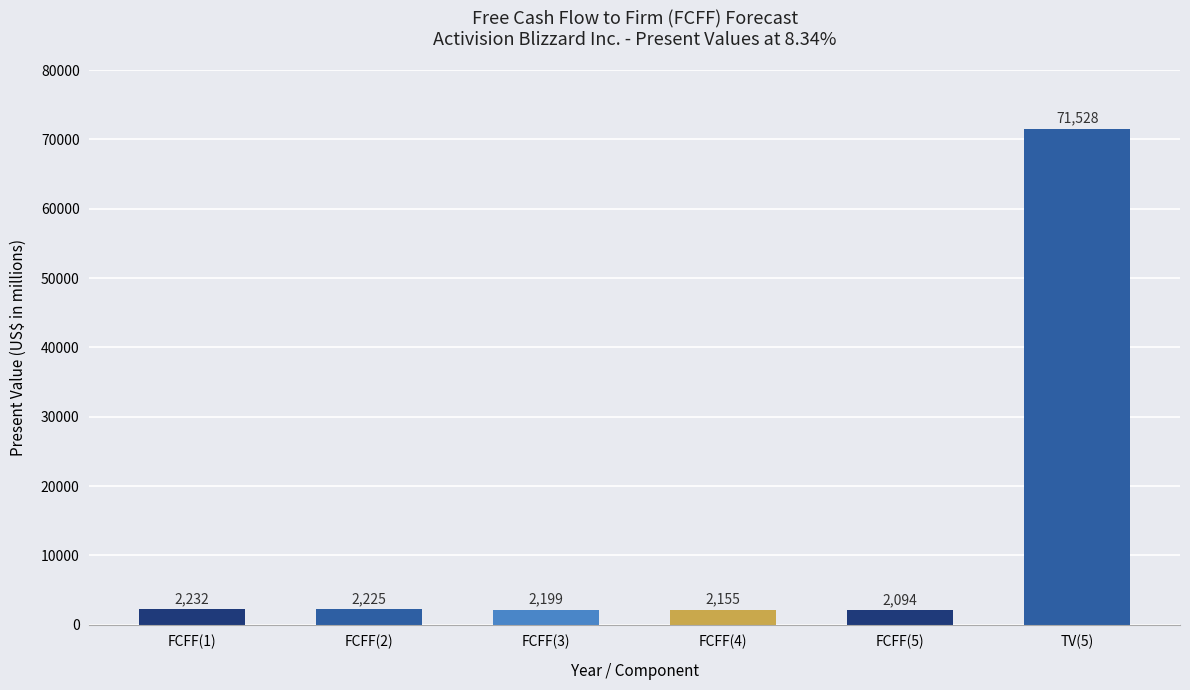

What is the sum of the values at FCFF(3) and FCFF(5)?

4293